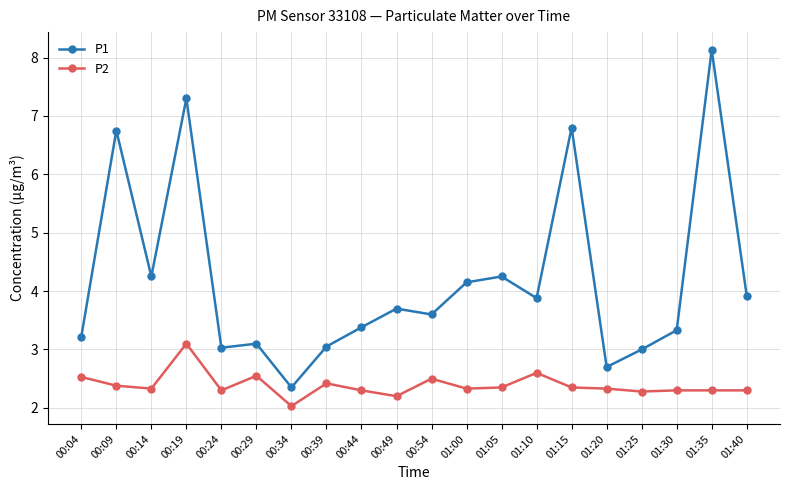

What is the lowest value of the P1 series?

2.4